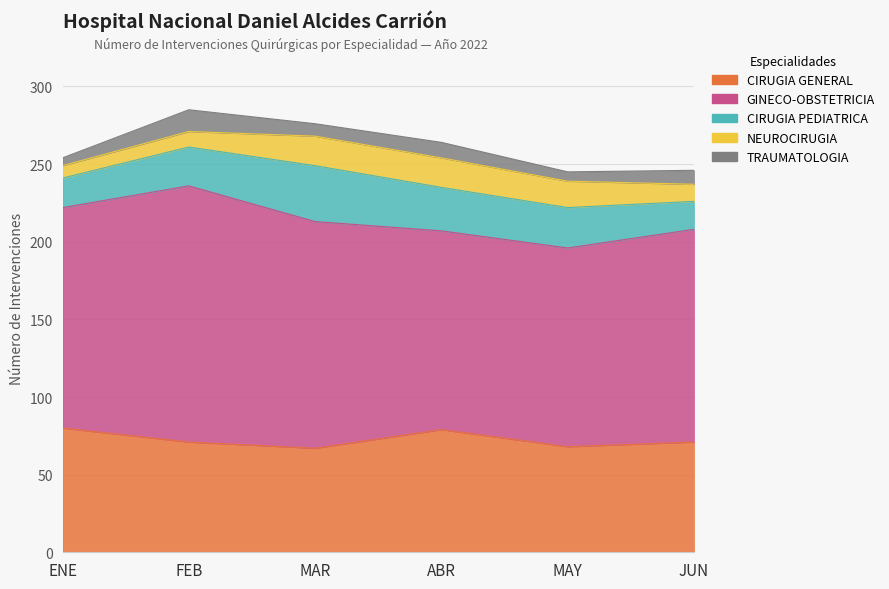

Which series changed the most between MAY and JUN?

GINECO-OBSTETRICIA